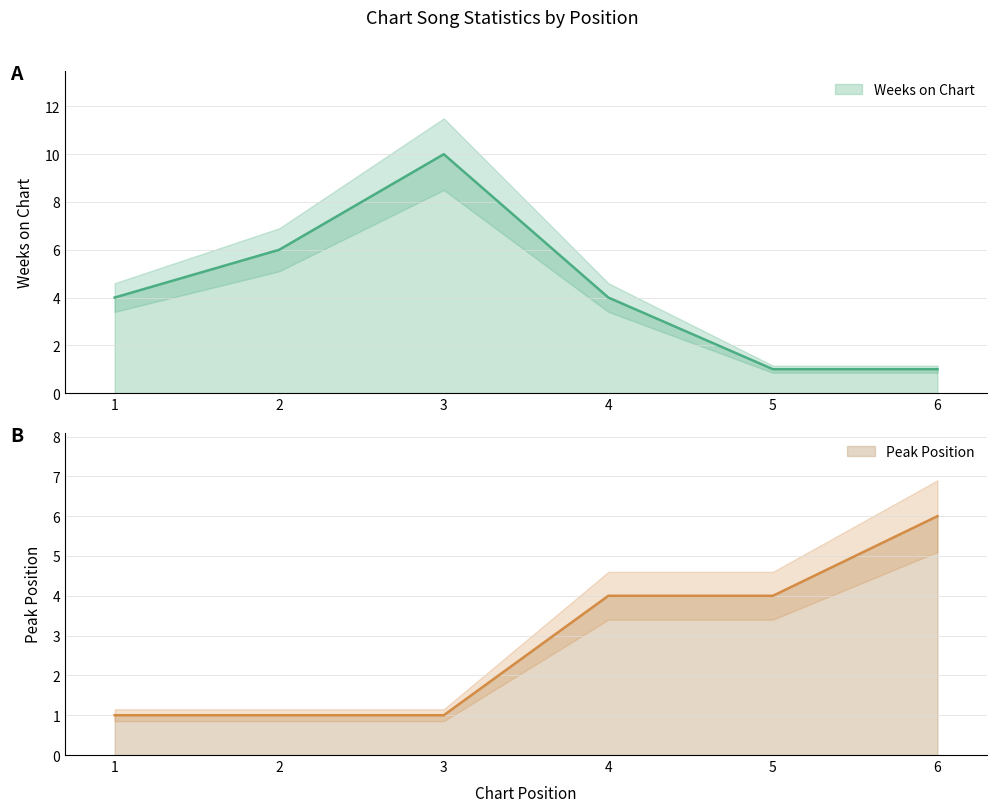

List the labels in order of Weeks on Chart value, largest first.

3, 2, 1, 4, 5, 6